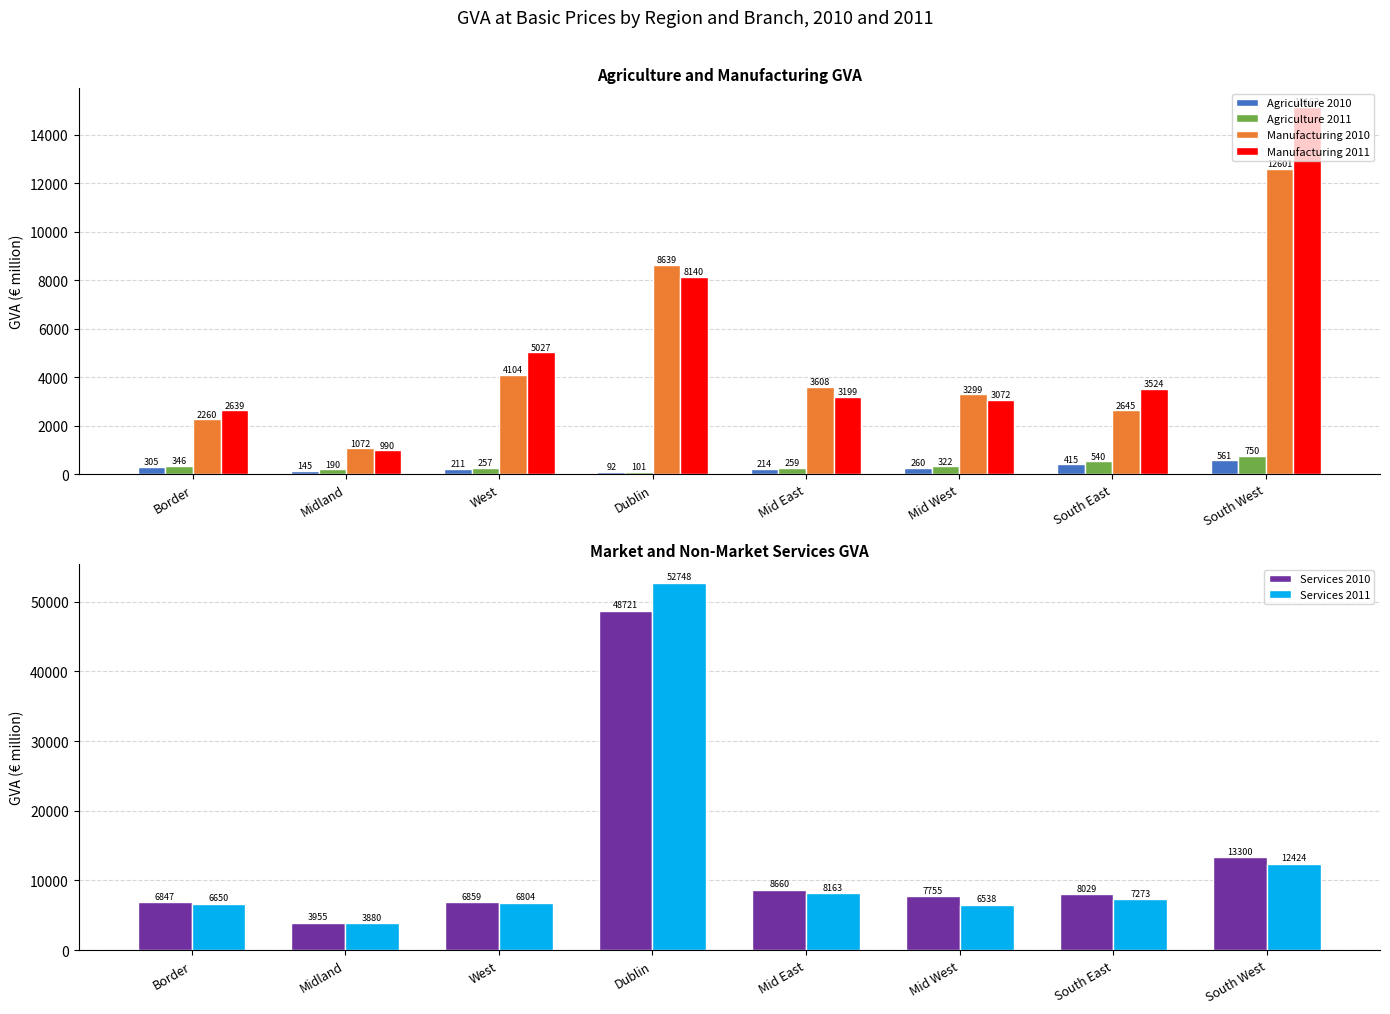

At which label does Services 2010 reach its minimum?

Midland